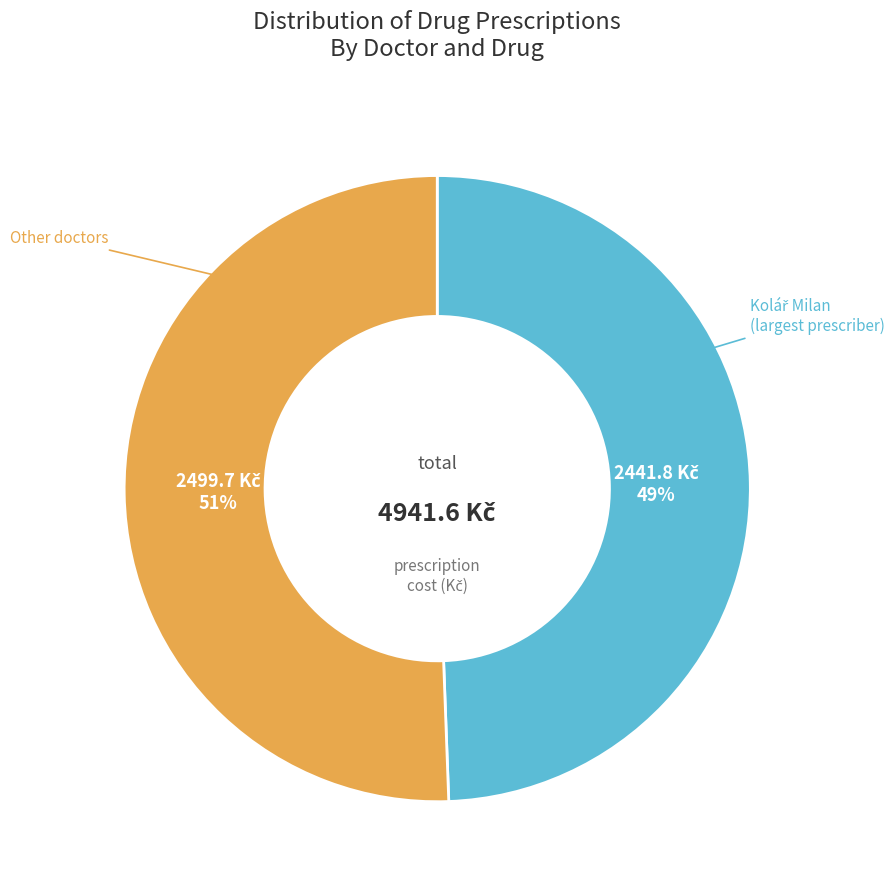

Count the number of slices in the pie.

2